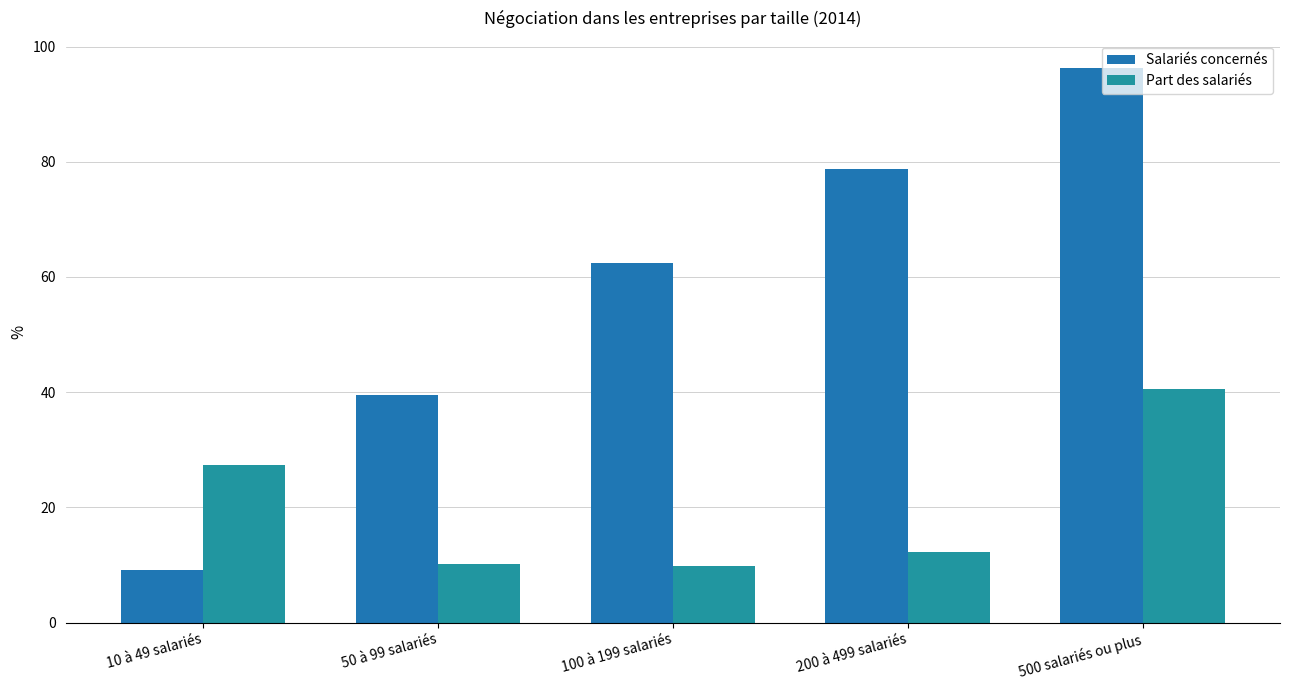

Reading right to left, what are all the values shown in this chart?

Salariés concernés: 96.2	78.8	62.5	39.5	9.1
Part des salariés: 40.6	12.2	9.8	10.1	27.3